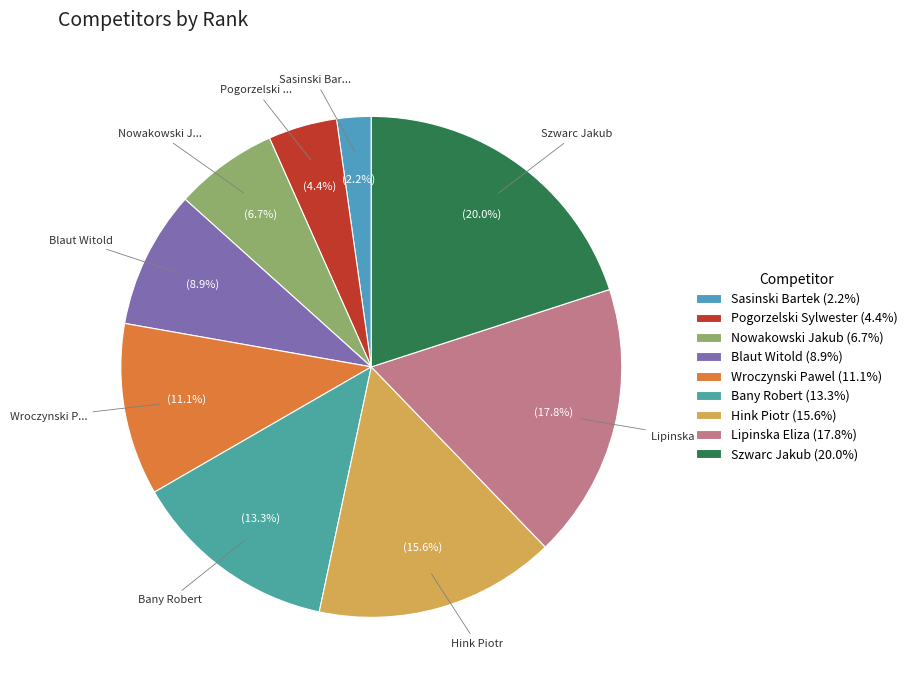

What percentage do Nowakowski Jakub and Hink Piotr together represent?

22.2%